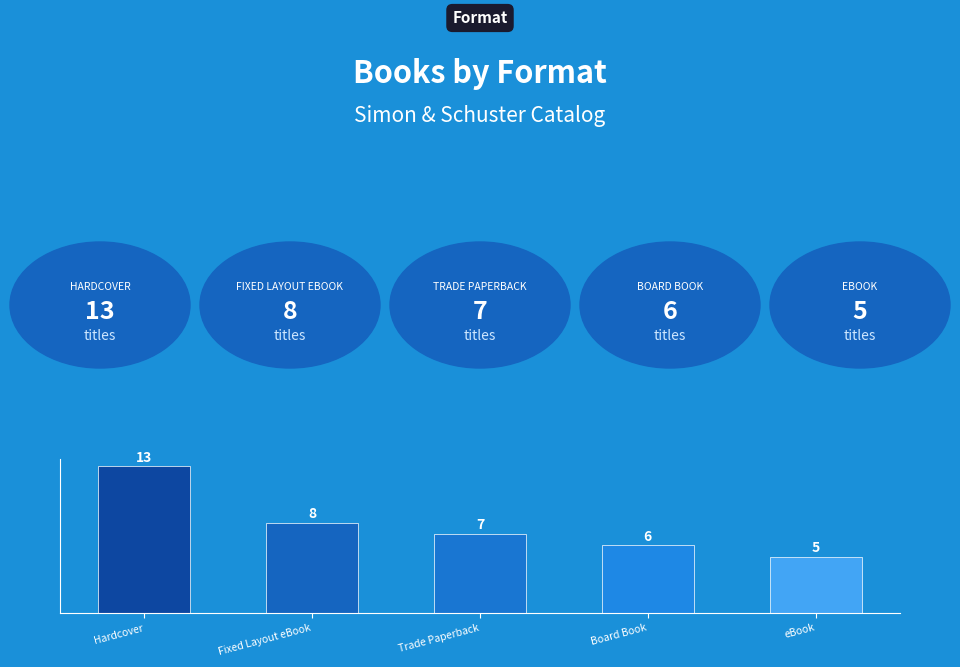

Rank the categories by value from lowest to highest.

eBook, Board Book, Trade Paperback, Fixed Layout eBook, Hardcover